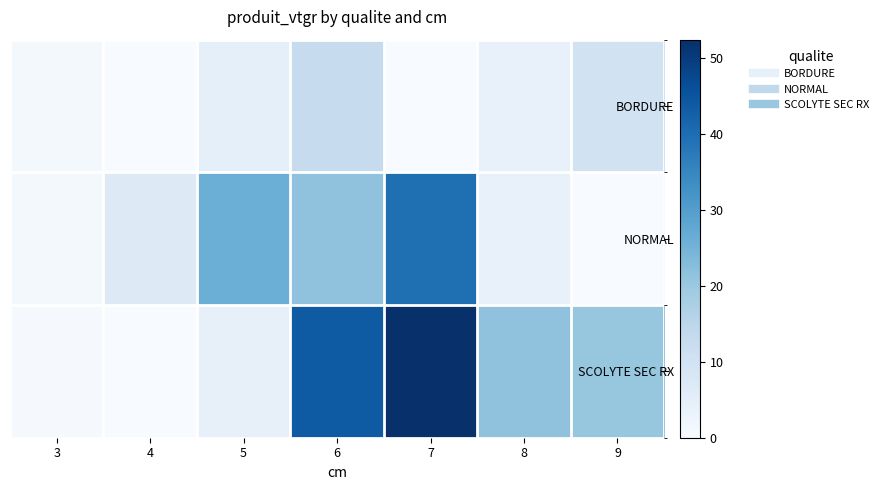

Rank the series by their average value, from highest to lowest.

SCOLYTE SEC RX, NORMAL, BORDURE